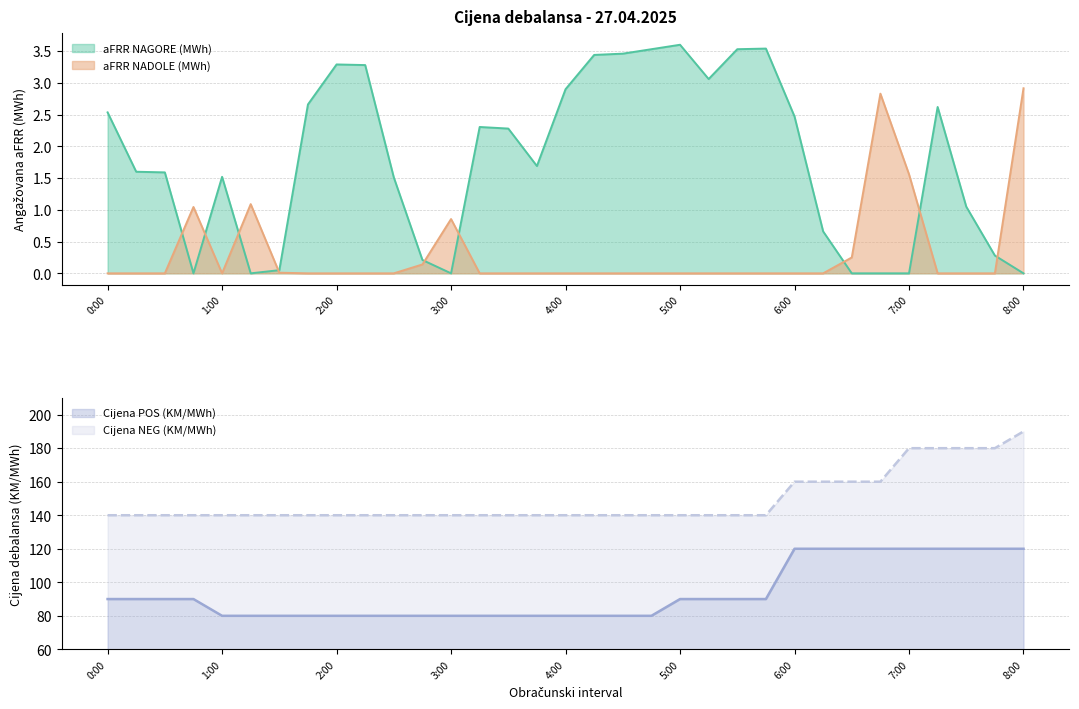

Count the number of data series in this chart.

4